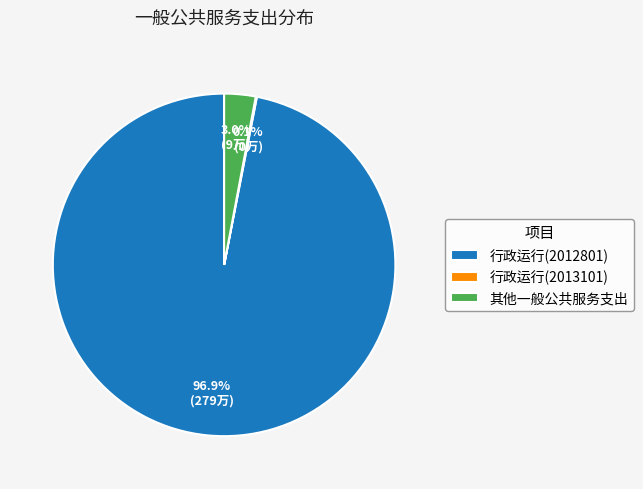

What portion of the pie excludes 行政运行(2012801)?

3.1%